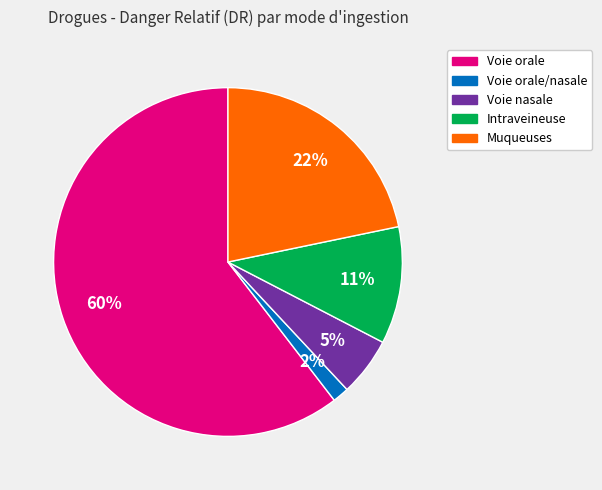

To the nearest percent, what is the average slice percentage?

20%